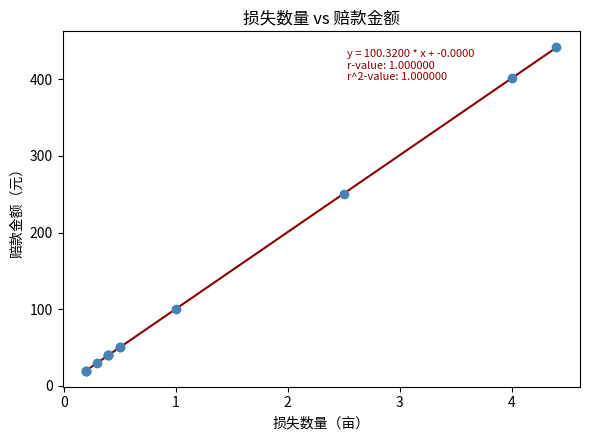

What Y value in the scatter plot is closest to 230?

250.8